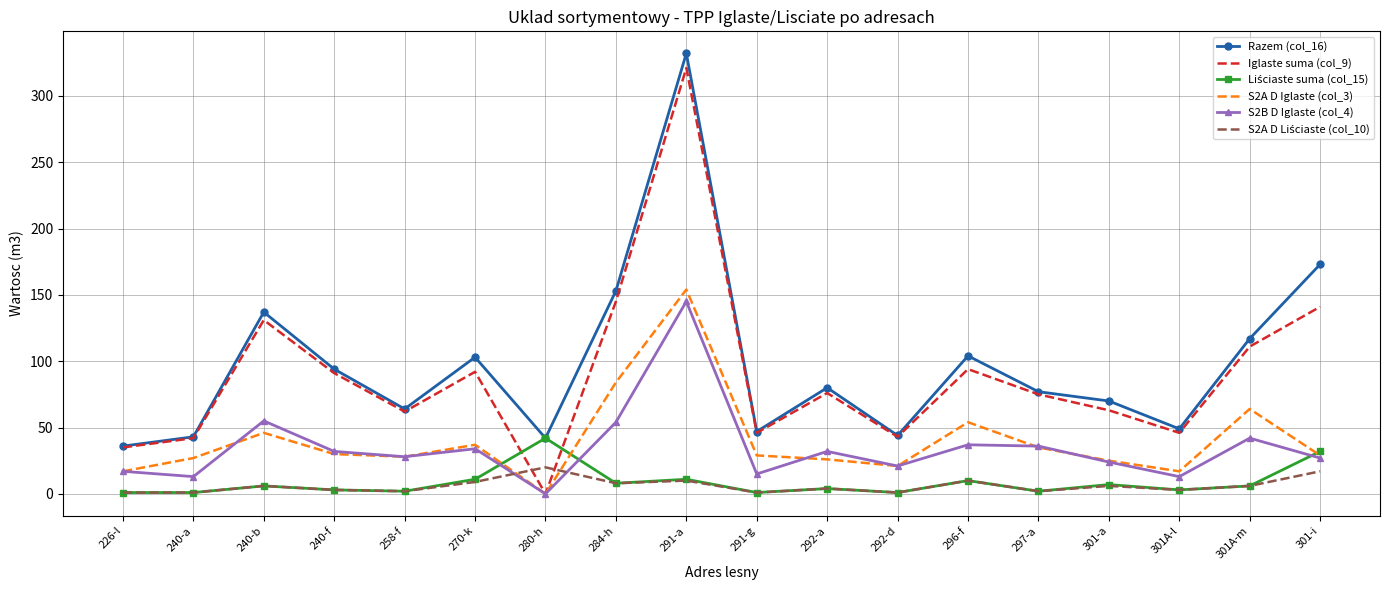

What is the difference between the maximum and minimum values in the Iglaste suma (col_9) series?

321